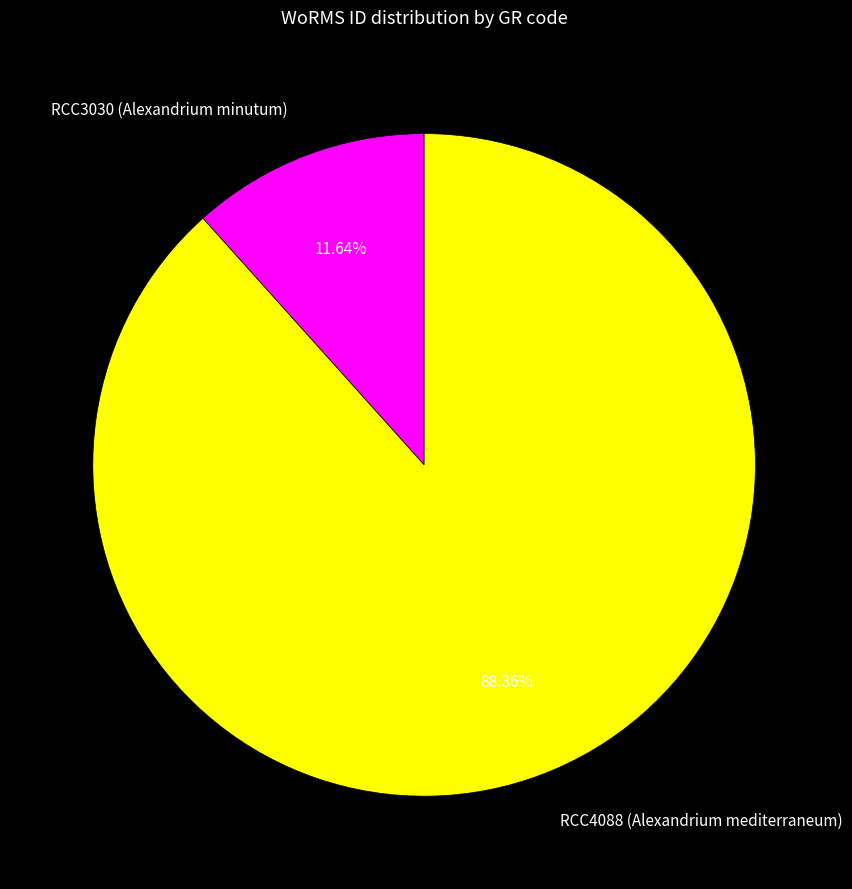

Rank the categories by value from highest to lowest.

RCC4088 (Alexandrium mediterraneum), RCC3030 (Alexandrium minutum)